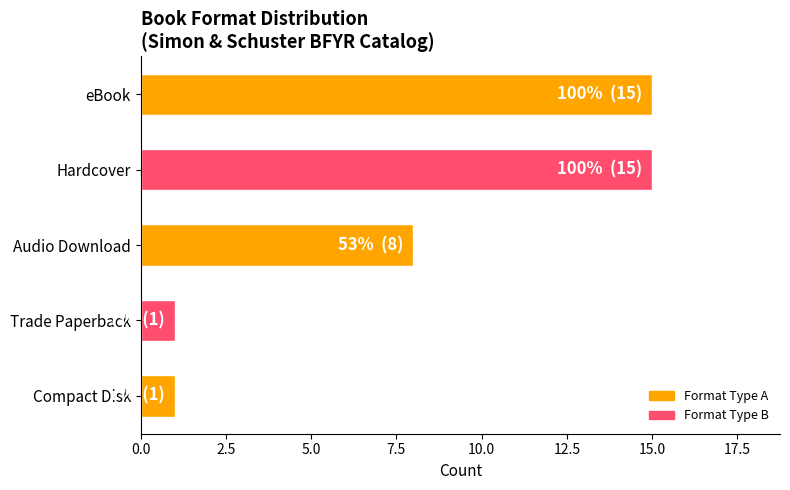

Is it true that the value at Compact Disk is 1?

True